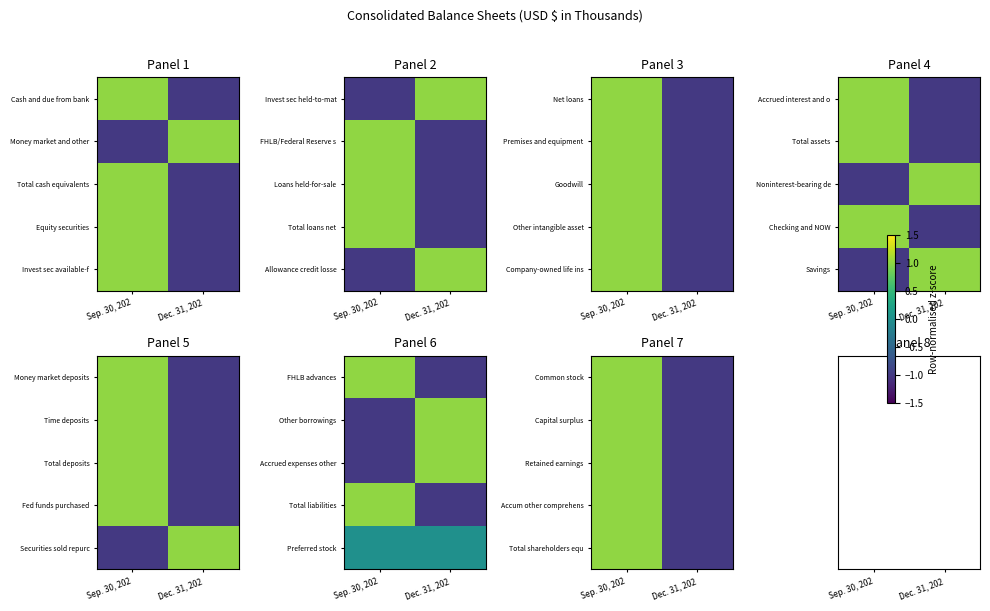

How many data points in Total shareholders equ are less than 1?

1